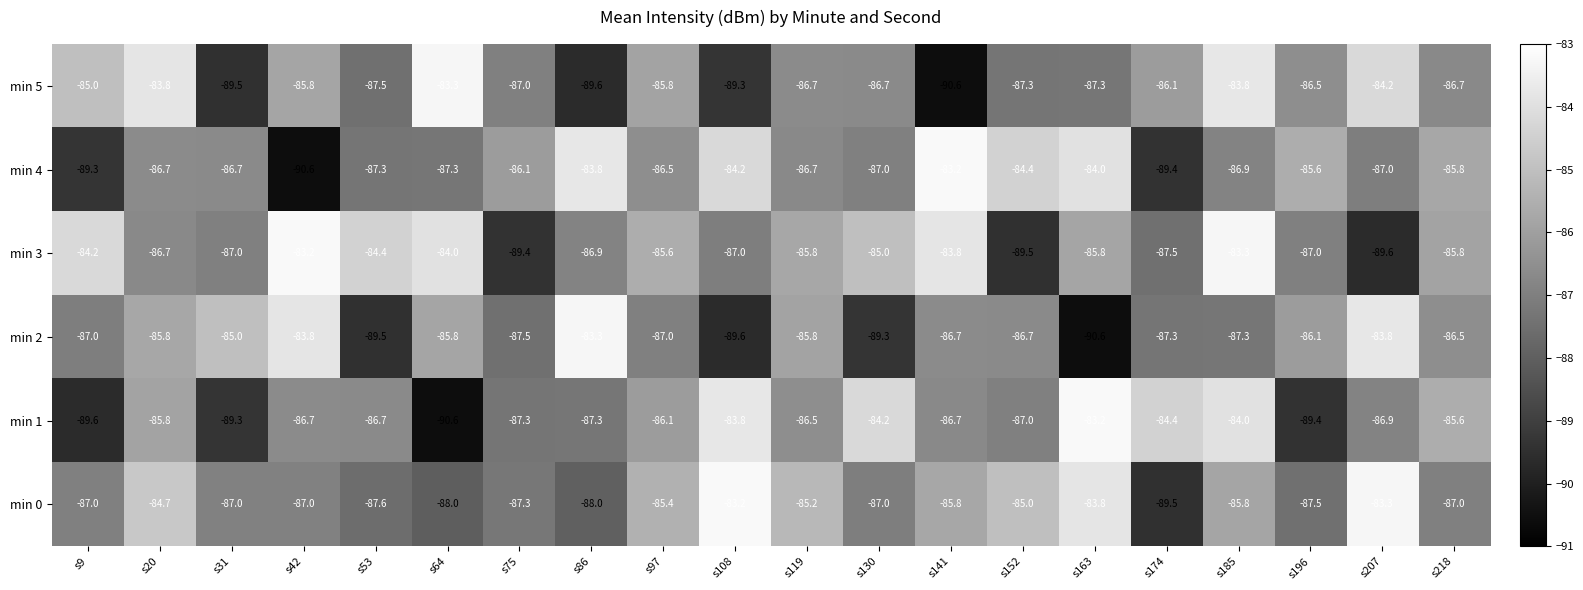

Between s185 and s207, which series saw the biggest shift?

min 3